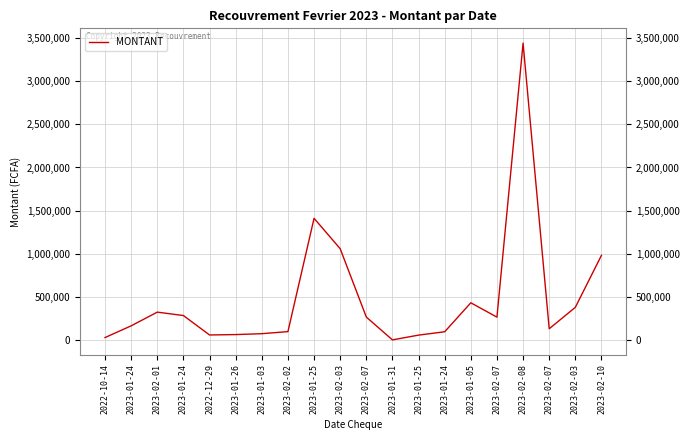

Is this an area chart (filled region under the line)?

No